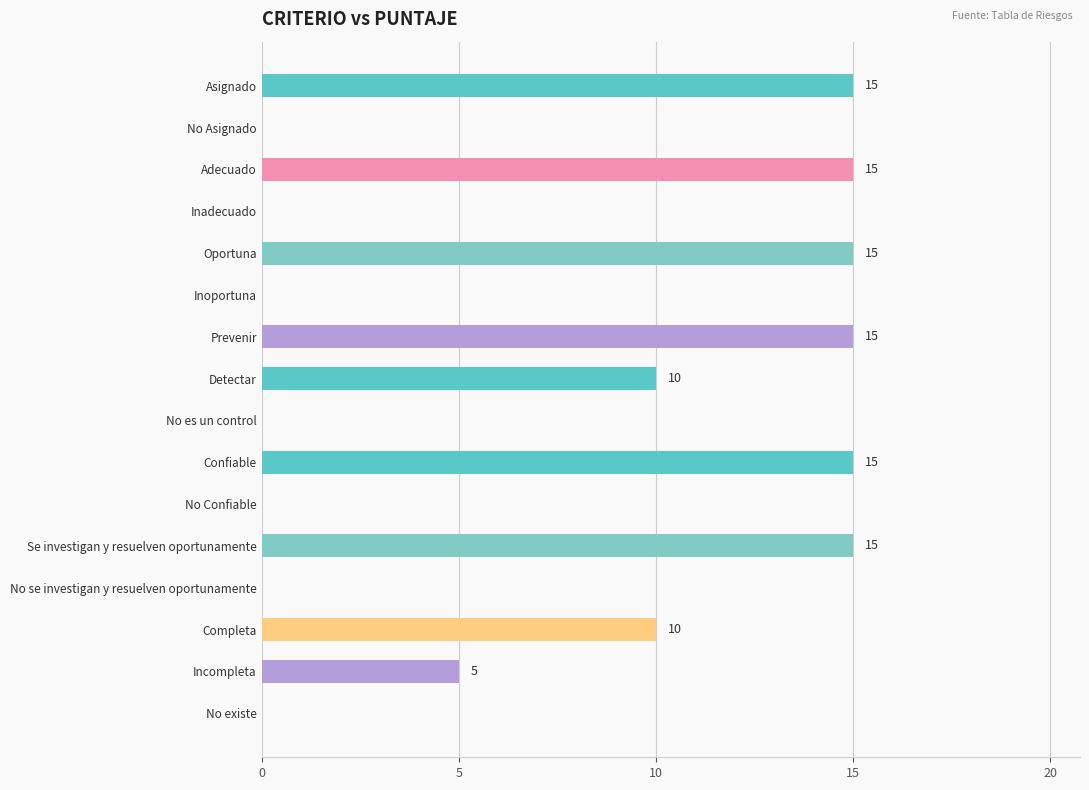

What is the greatest value displayed?

15